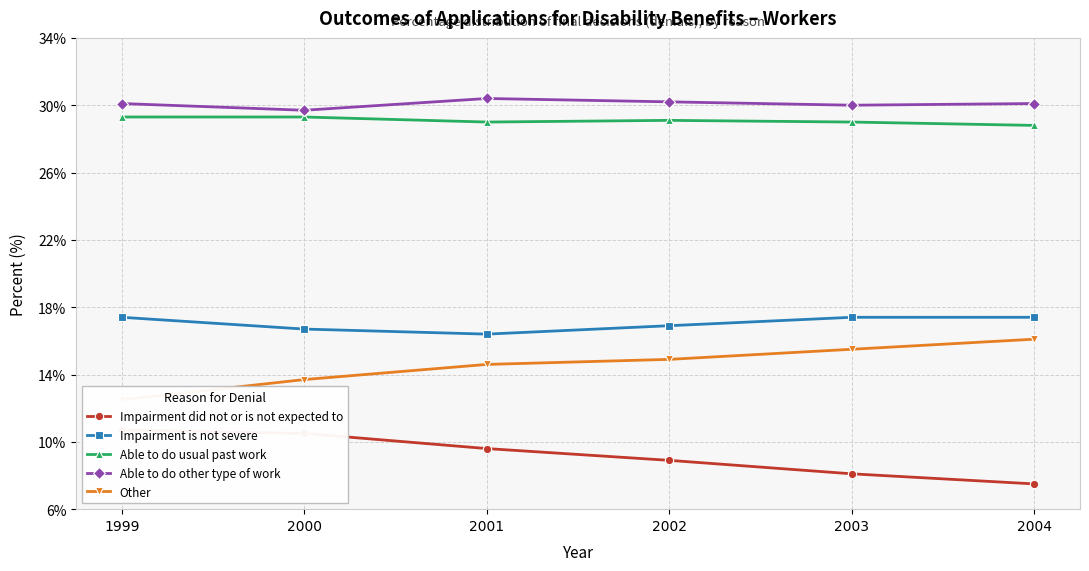

Does the chart display data point markers on the line(s)?

Yes